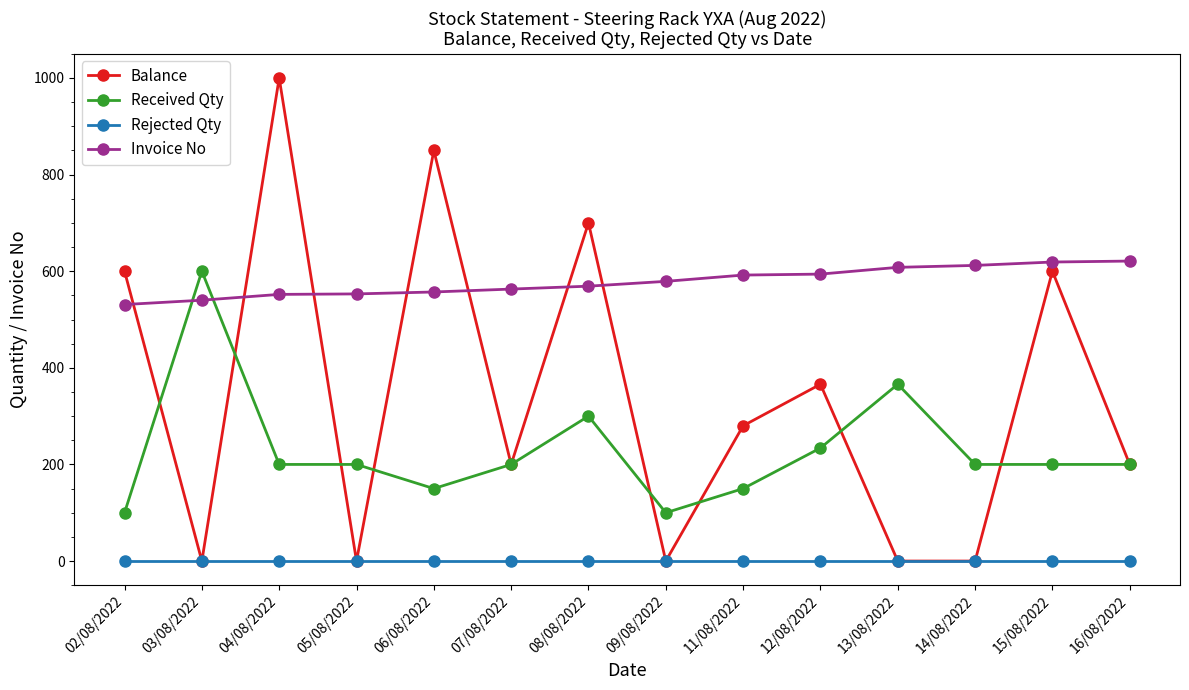

True or false: Received Qty has more than 1 interior local peaks.

True